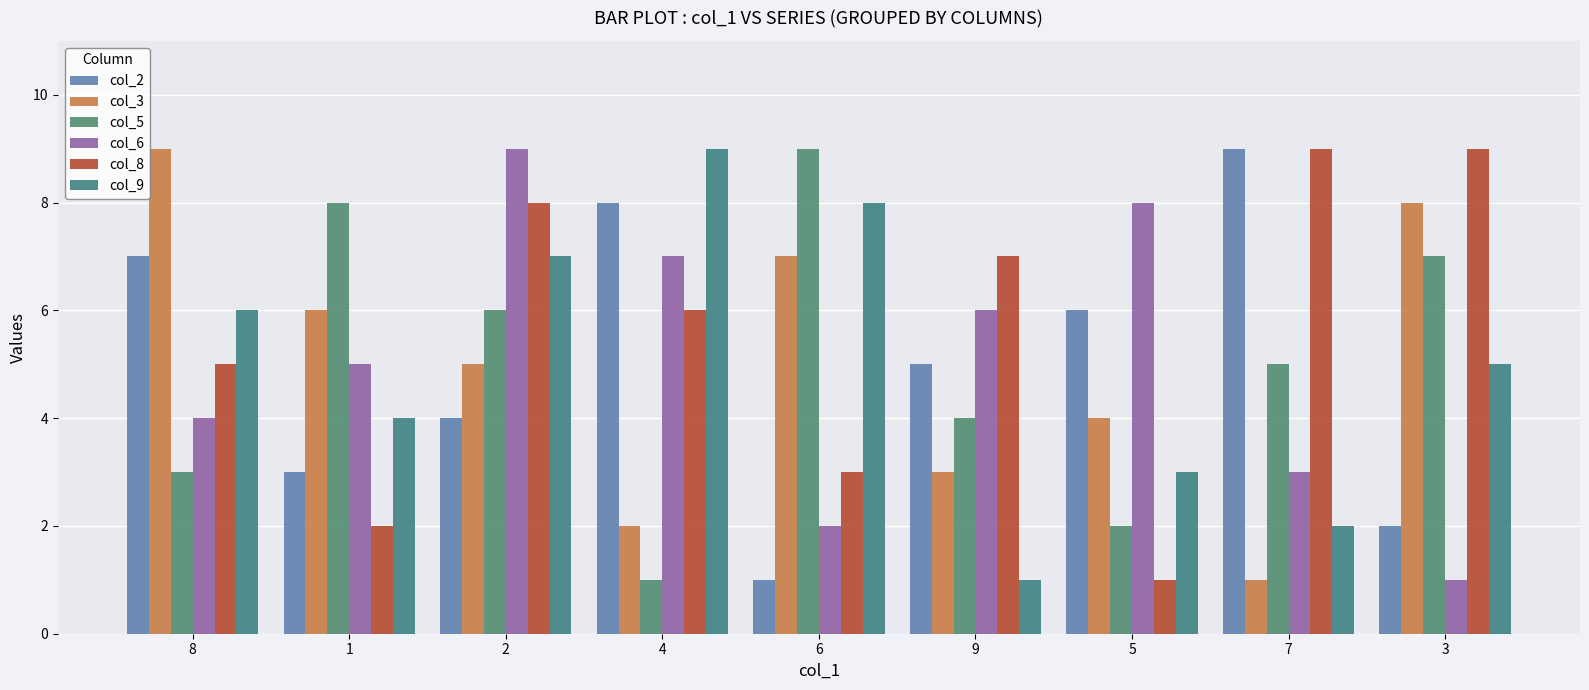

Does the chart contain stacked bars?

No